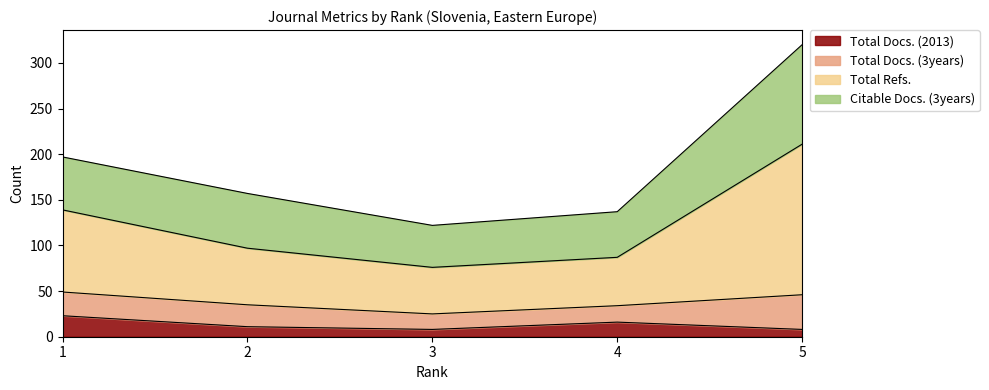

What is the maximum value for Total Docs. (2013)?

23